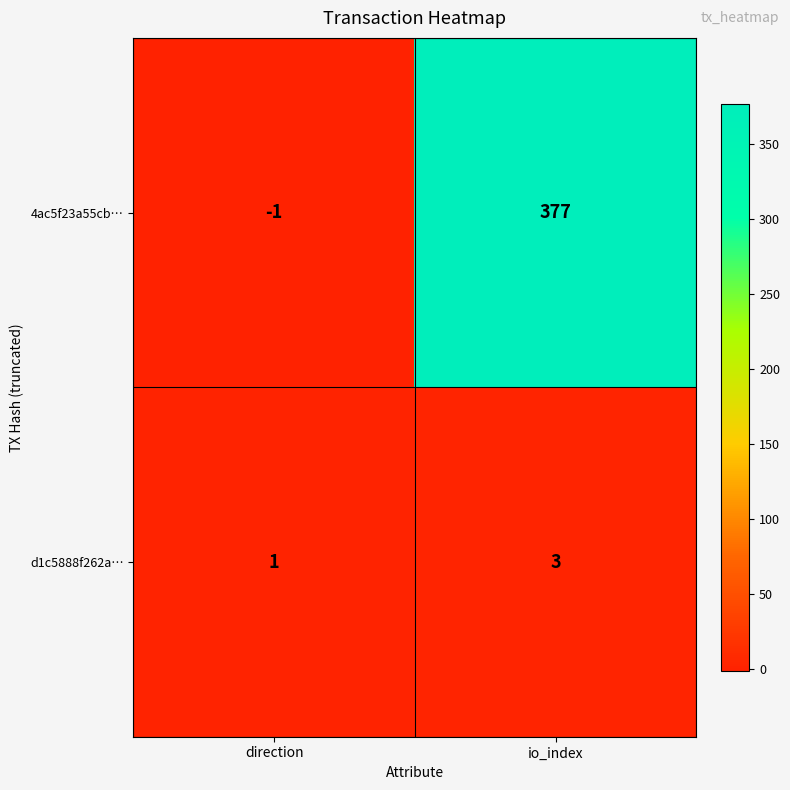

Reading right to left, list all the values displayed in this chart.

4ac5f23a55cb…: 377	-1
d1c5888f262a…: 3	1